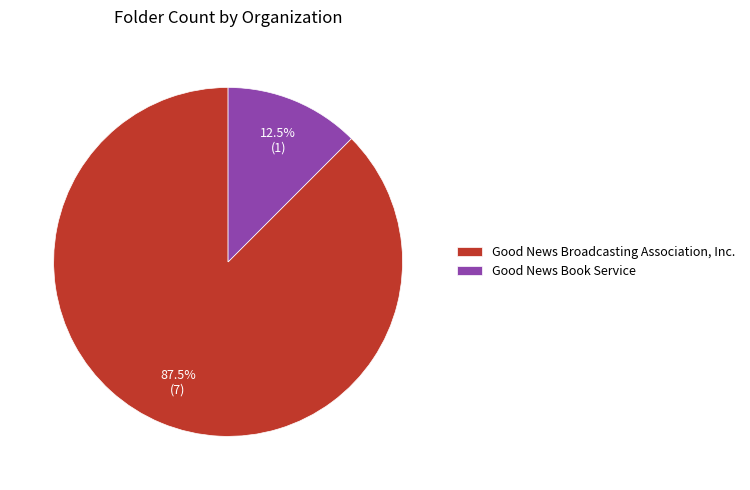

What is the majority slice?

Good News Broadcasting Association, Inc.